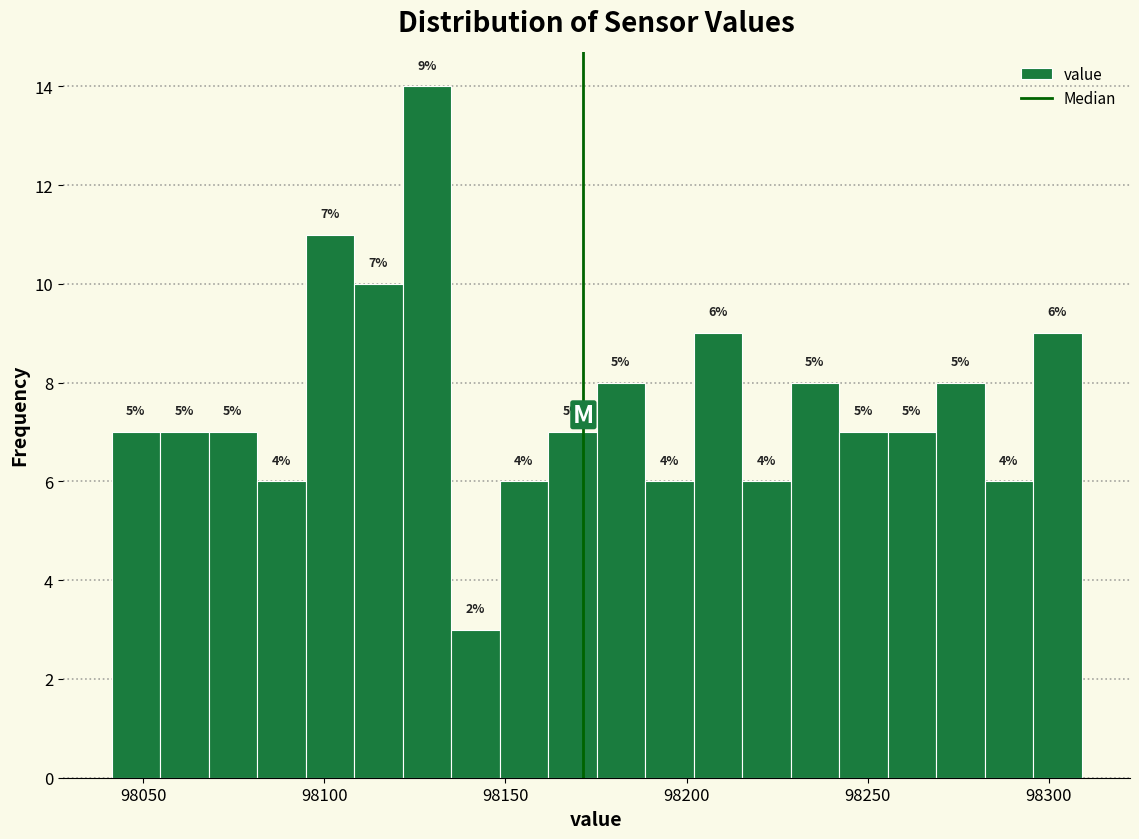

Around what value on the x-axis is the tallest bar? Give the approximate position of its centre, as read against the axis.

98130